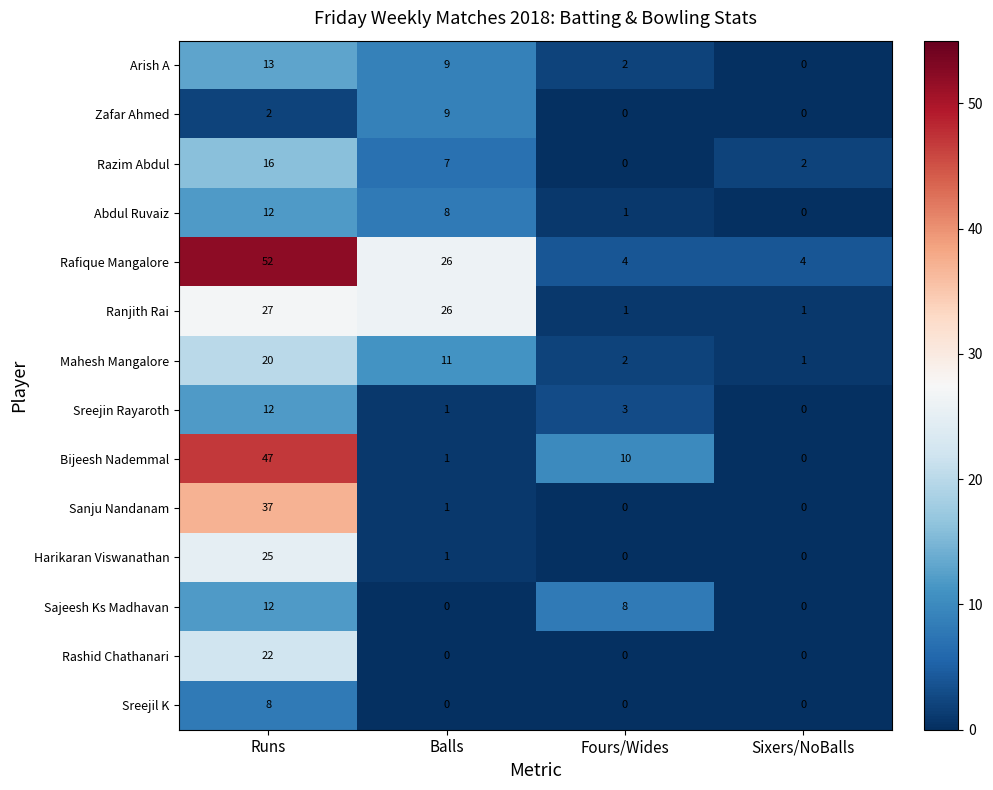

What is the total value across all series at Balls?

100